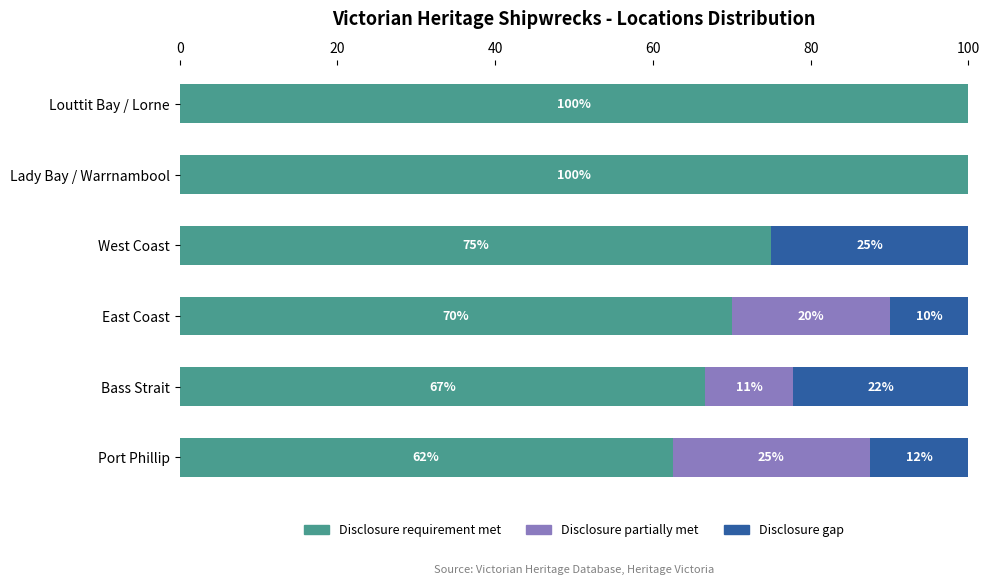

True or false: Disclosure requirement met has a value of 146.9 at Lady Bay / Warrnambool.

False